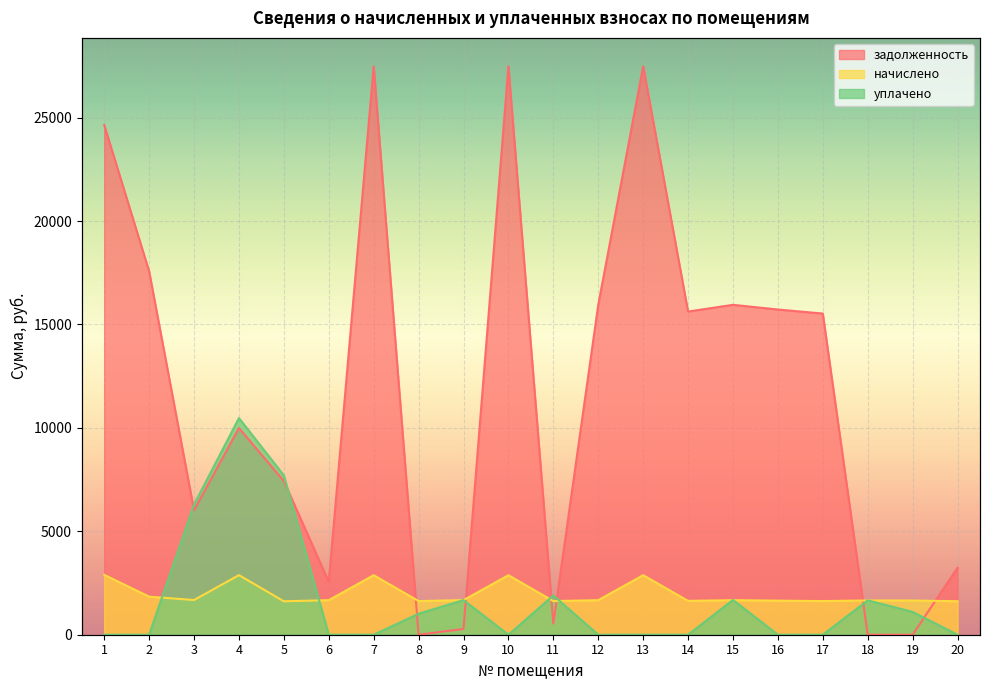

Is it true that уплачено equals 0.0 at 6?

True